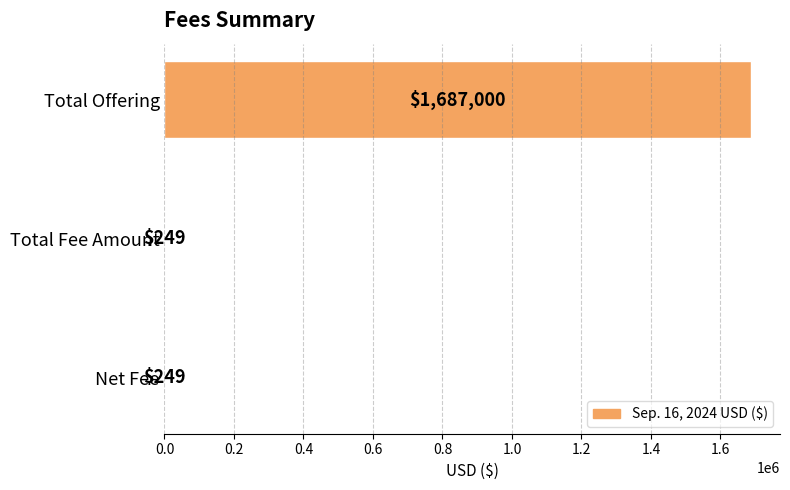

What value does the data have at Total Offering?

1687000